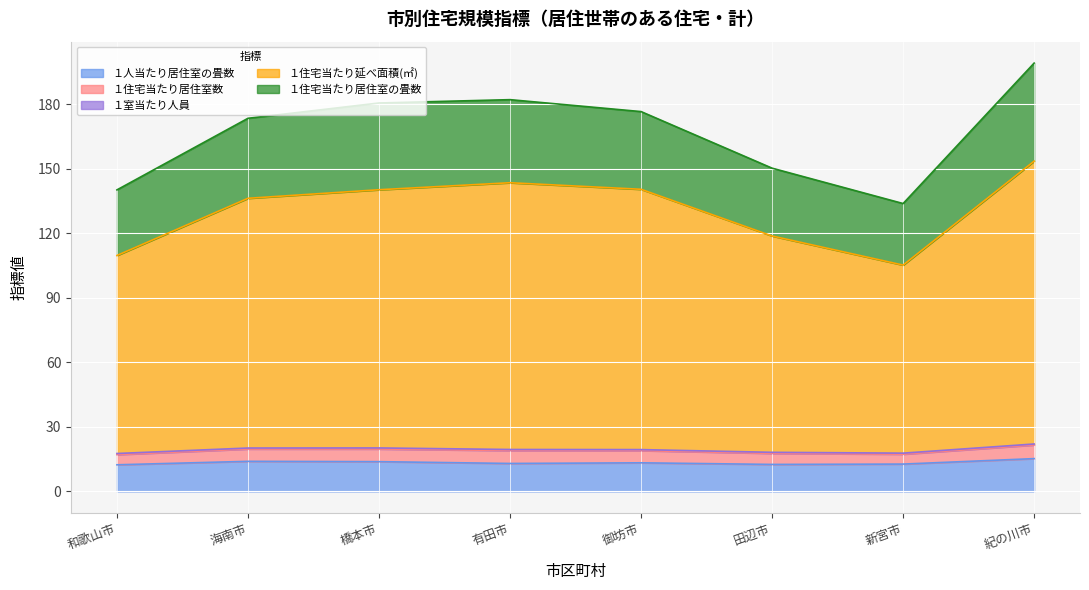

What is the smallest value displayed?

12.4